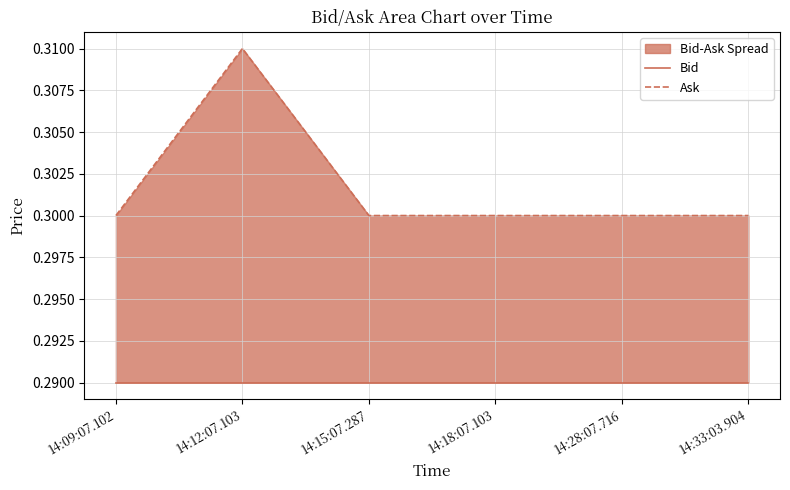

What are all the series names shown in the legend?

Bid, Ask